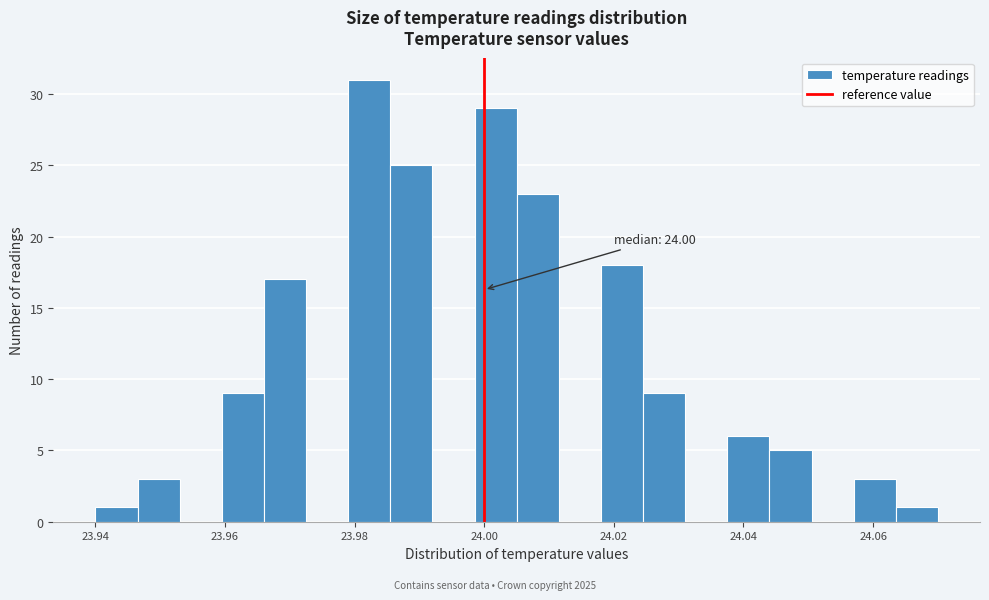

Around what value on the x-axis is the tallest bar? Give the approximate position of its centre, as read against the axis.

23.982